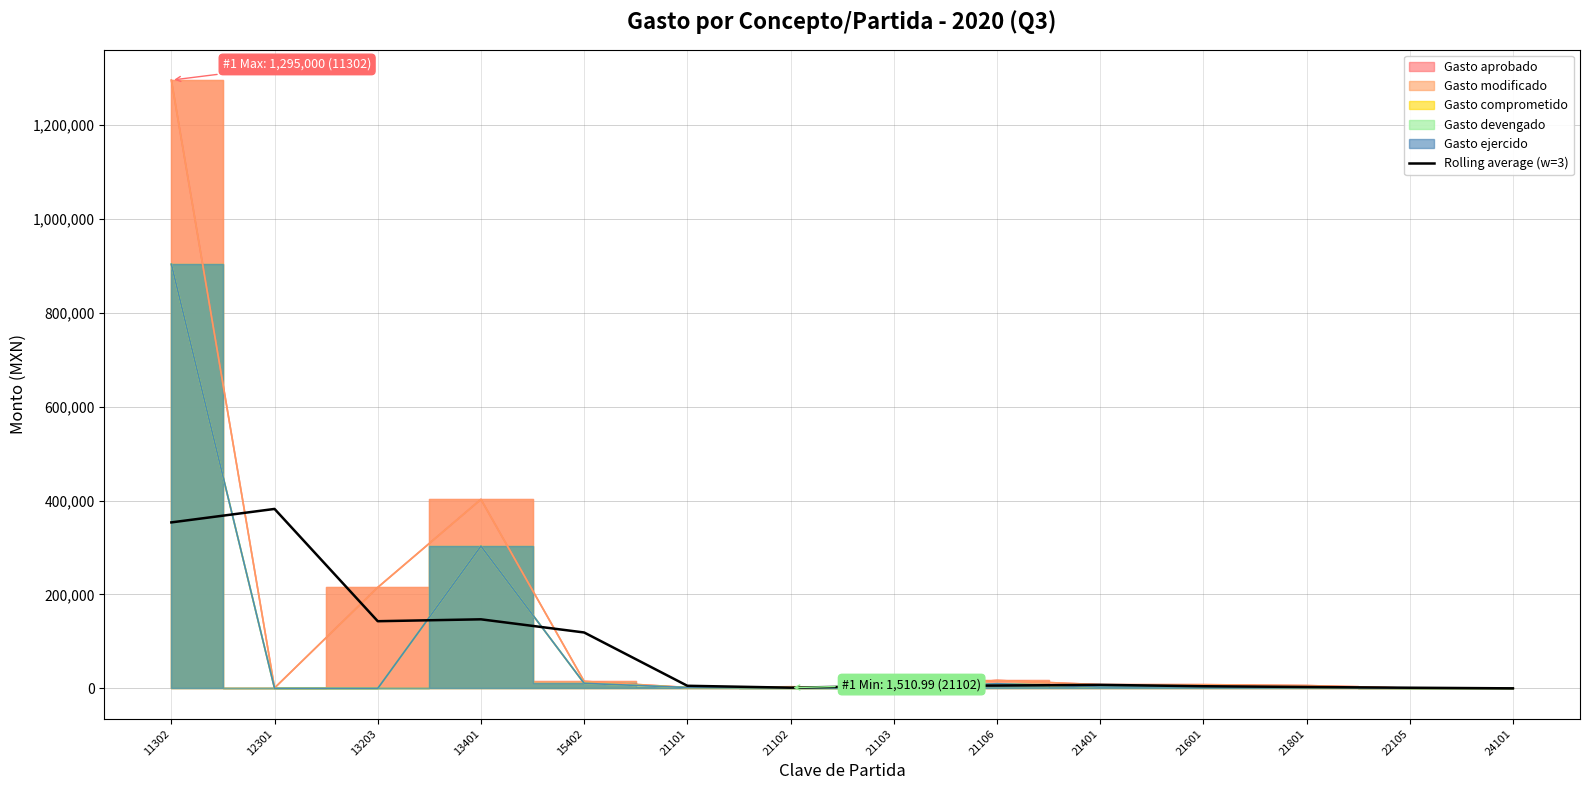

What is the value of the 12th point from the left?

3026.2